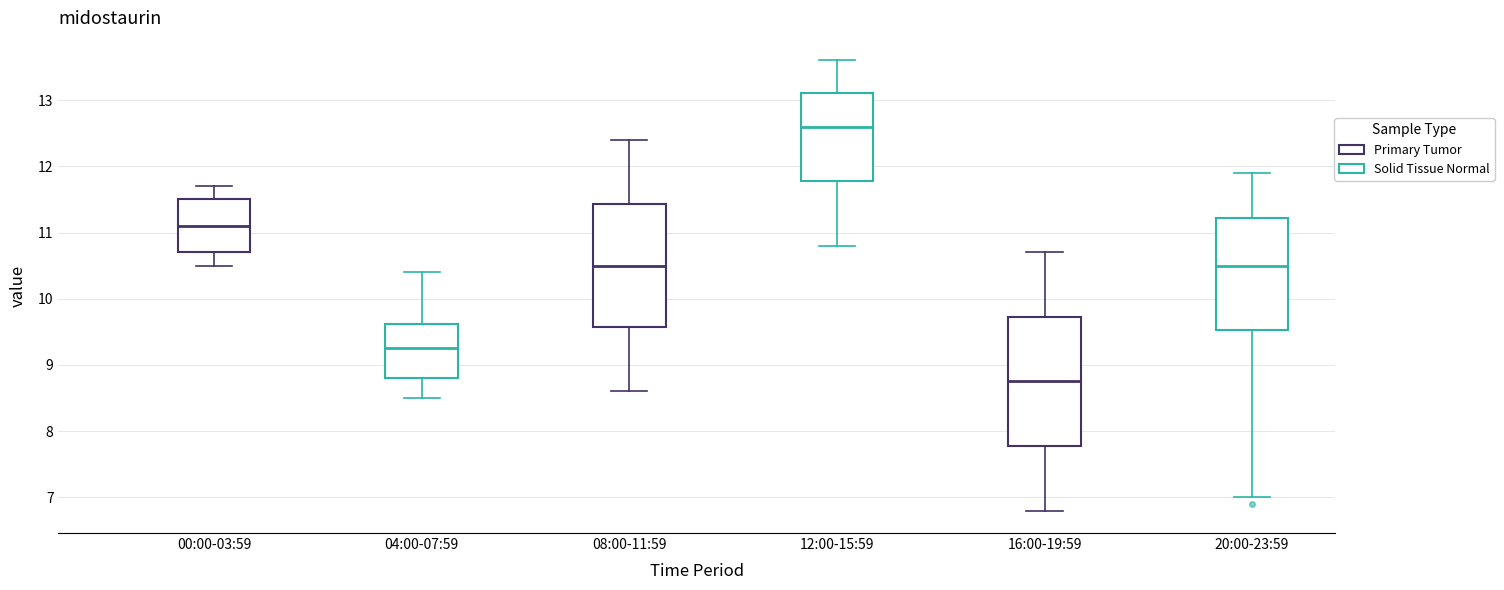

Which box has the lowest median line?

16:00-19:59